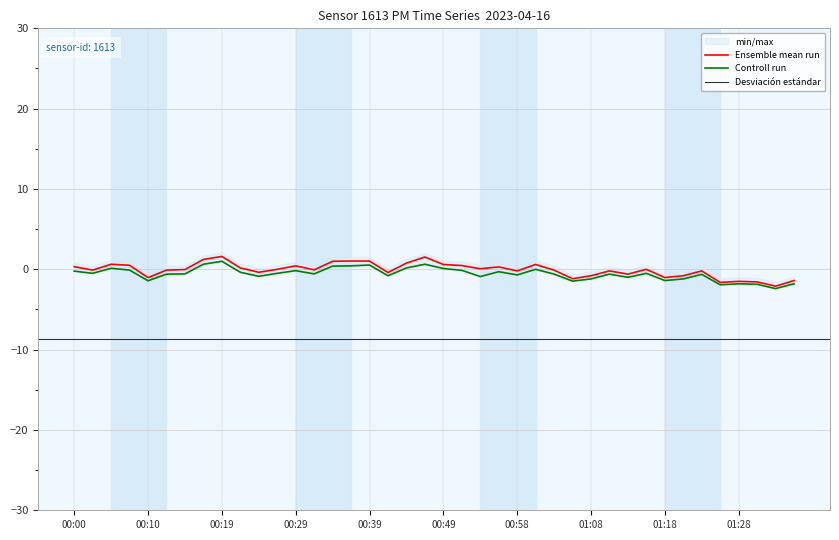

In P1, how many points are lower than both neighbors (excluding endpoints)?

12